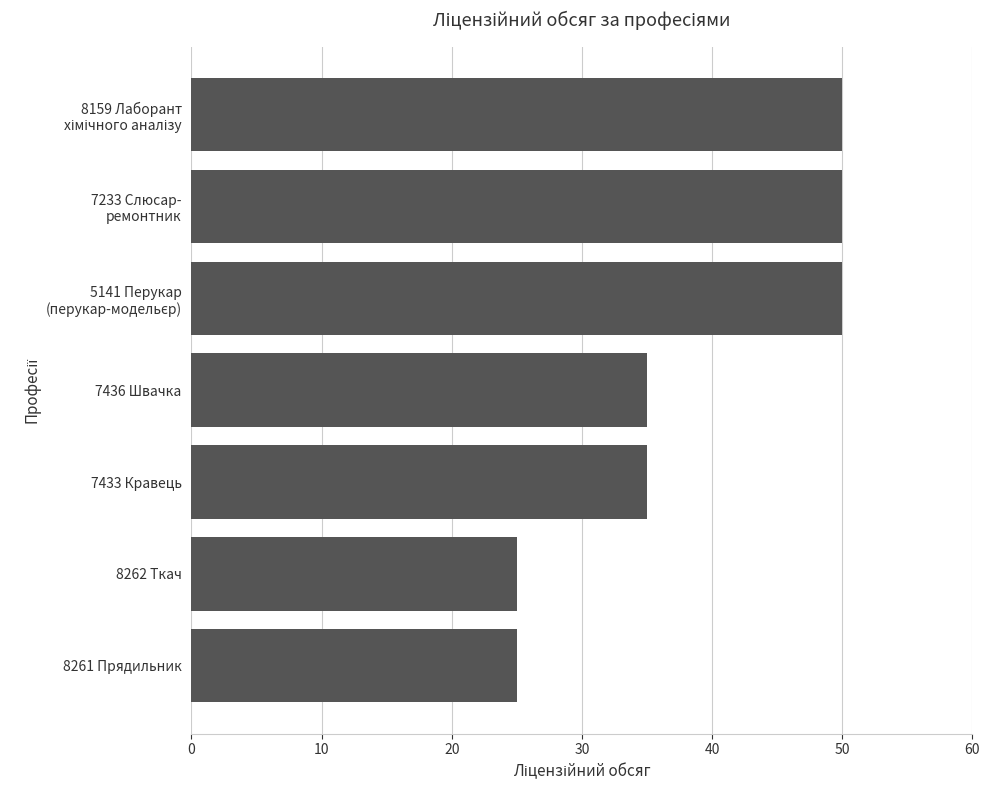

Count the number of categories in the chart.

7